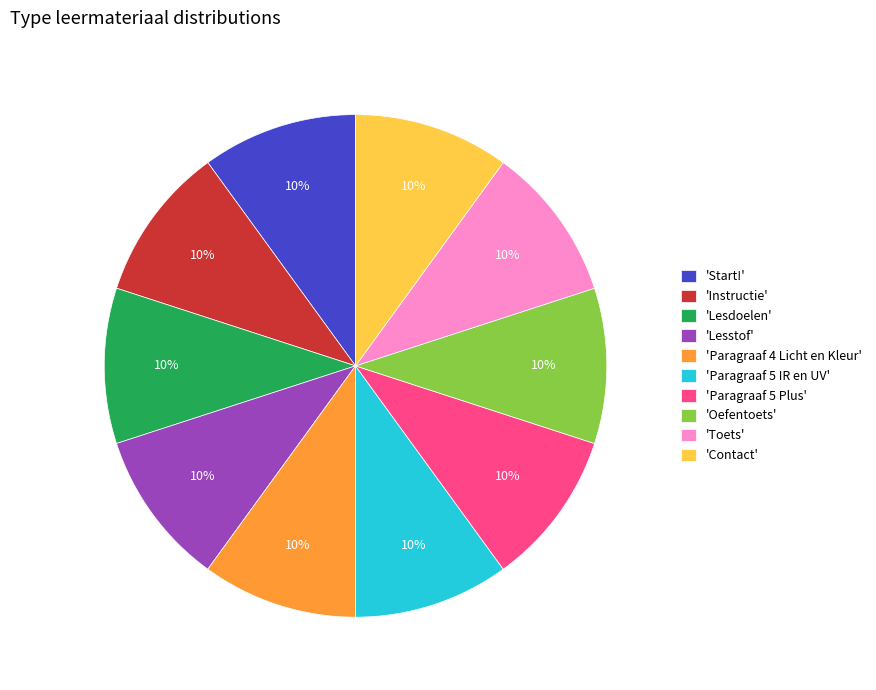

To the nearest percent, what portion does 'Start!' represent?

10%